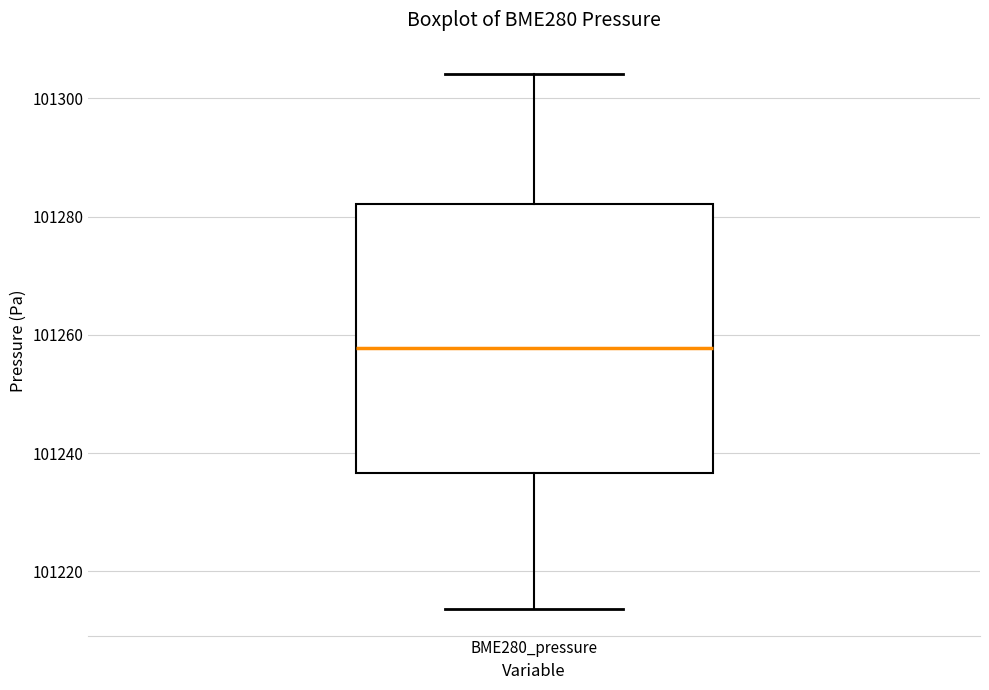

Where is the upper edge of the box for BME280_pressure on the y-axis? The values are not printed on the chart, so give them approximately, as read against the axis.

101282